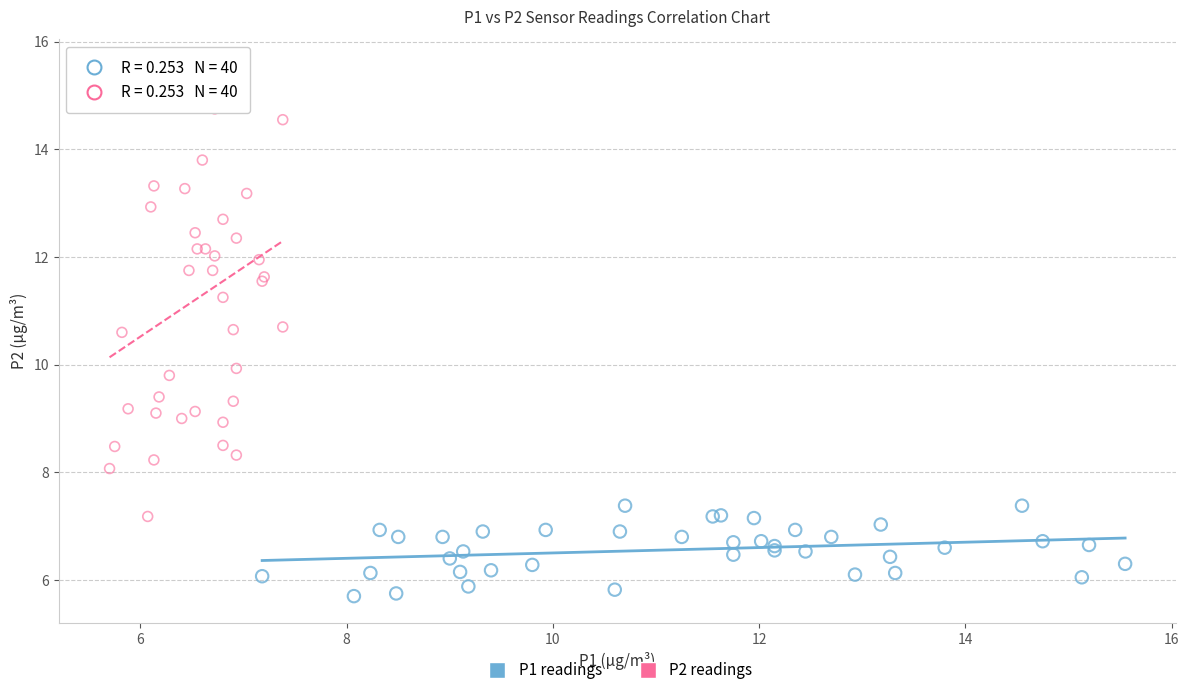

Which series reaches the minimum Y coordinate?

P1 readings